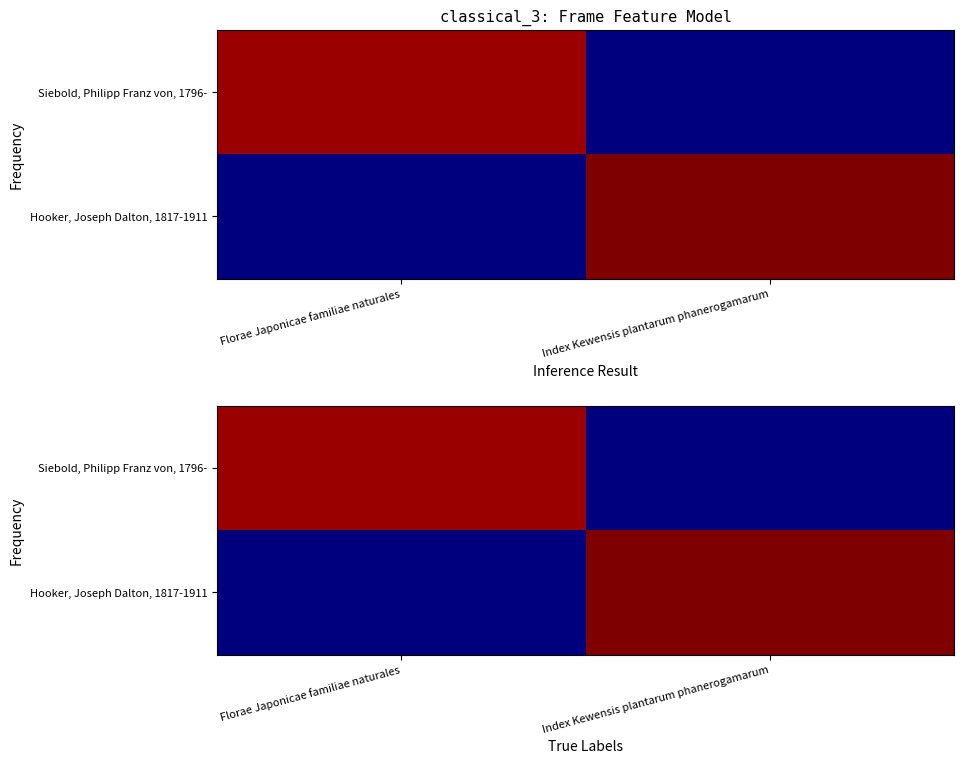

Which category has the lowest value in the Siebold, Philipp Franz von, 1796- series?

Index Kewensis plantarum phanerogamarum